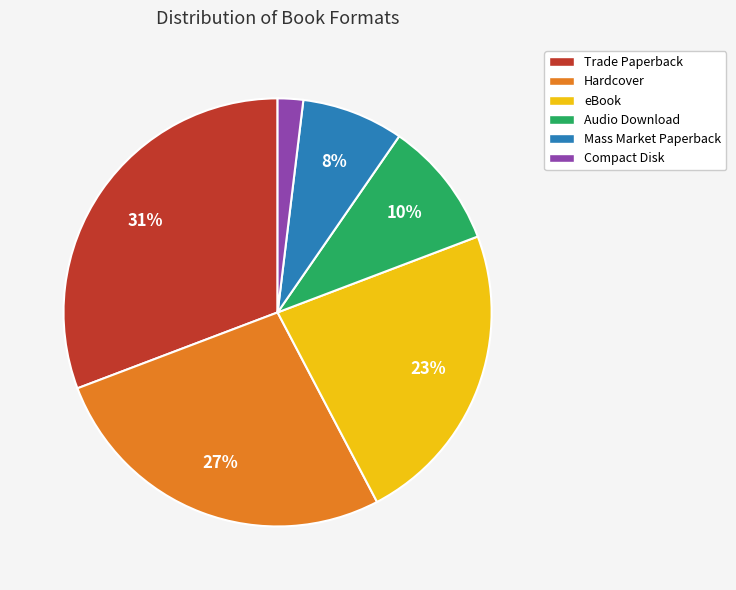

Count the number of slices in the pie.

6